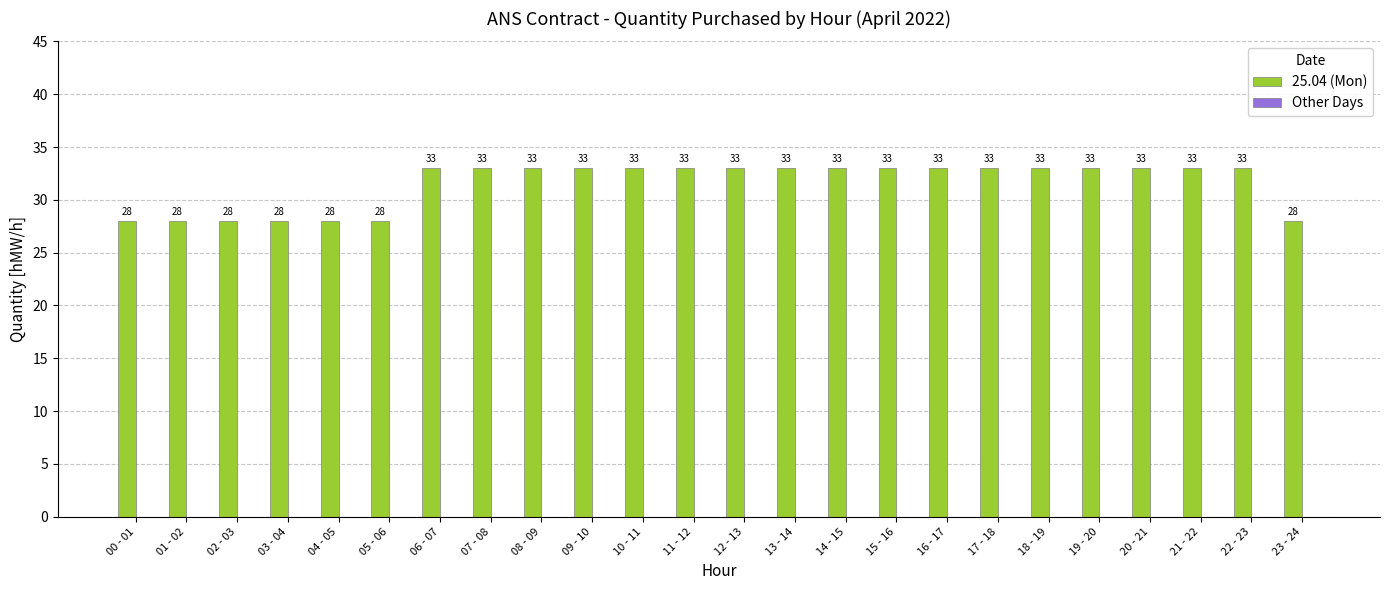

What is the value of the 17th bar from the left?

33